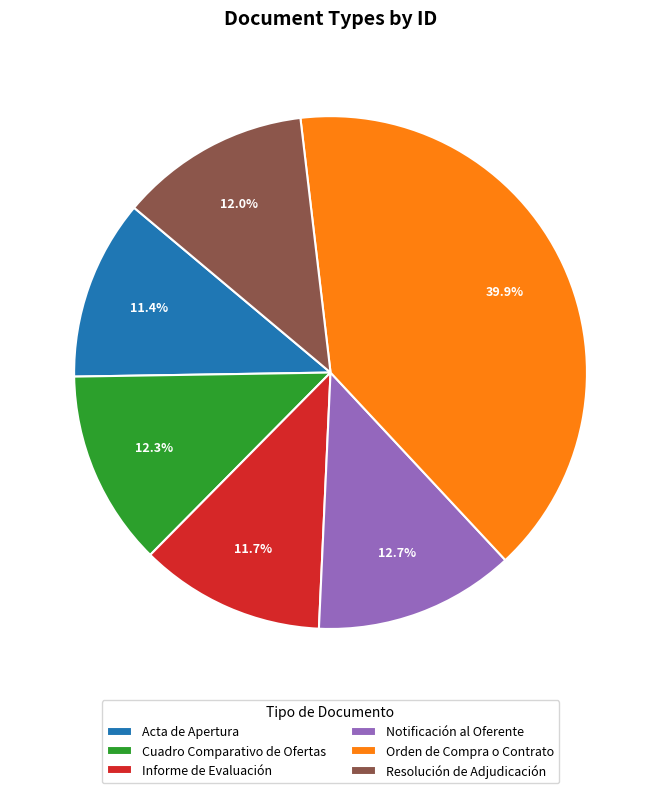

Is there any slice that represents more than half of the pie?

No